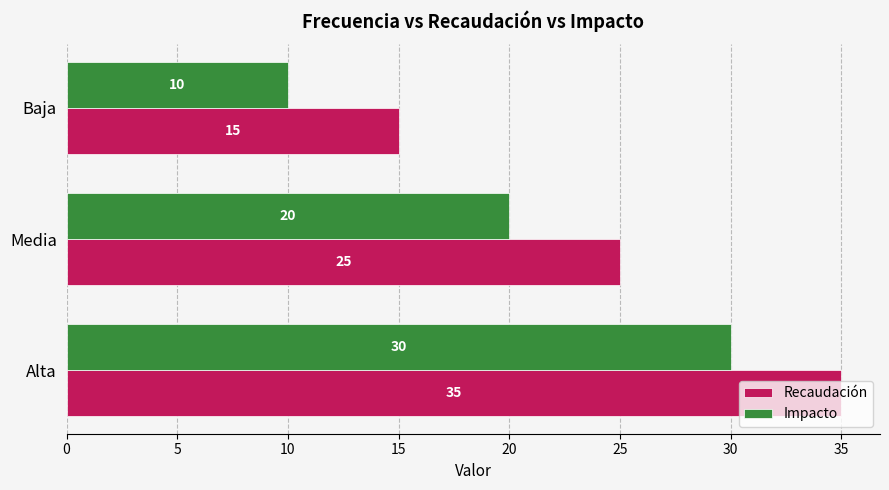

Rank the series by their maximum value, from lowest to highest.

Impacto, Recaudación